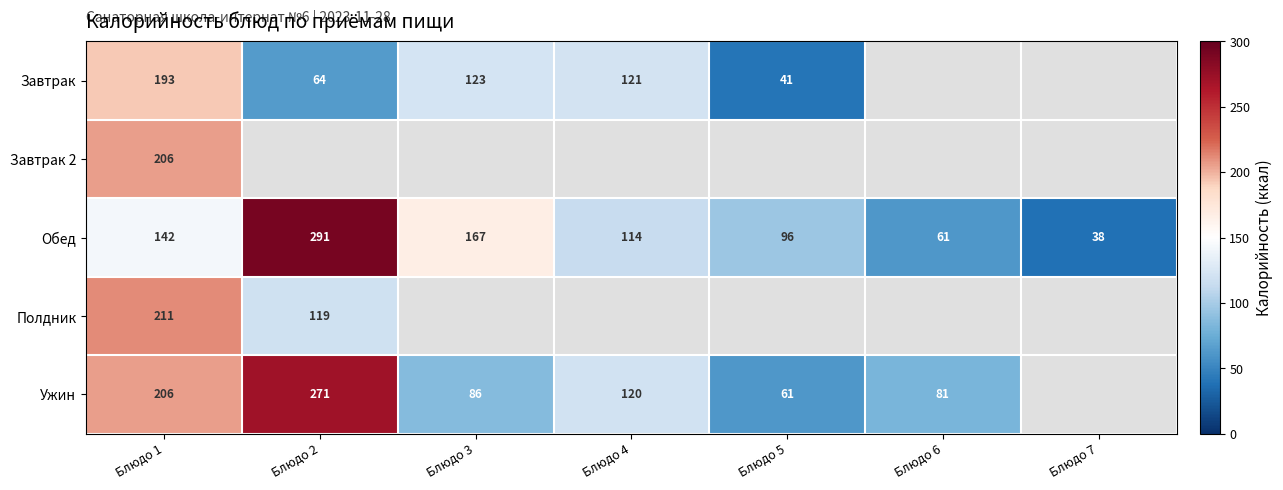

True or false: Ужин has a value of 32 at Блюдо 4.

False